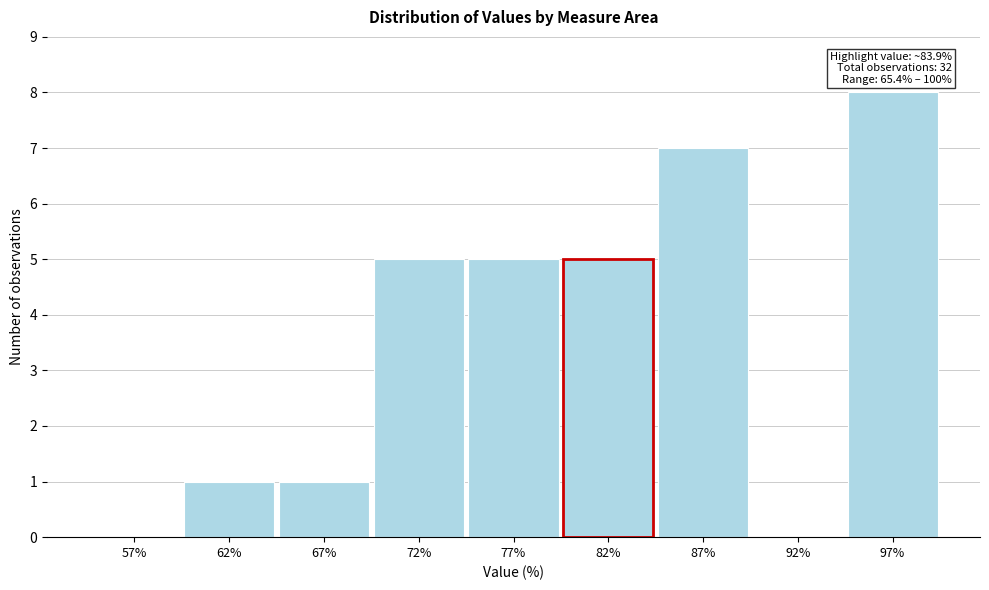

Reading right to left, transcribe all the data shown in this chart.

97%=8	92%=0	87%=7	82%=5	77%=5	72%=5	67%=1	62%=1	57%=0